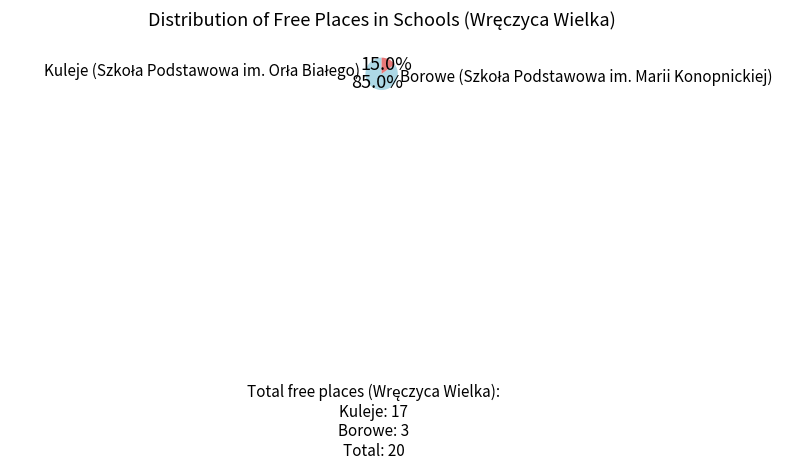

To the nearest percent, what is the difference between the largest and smallest slice percentages?

70%